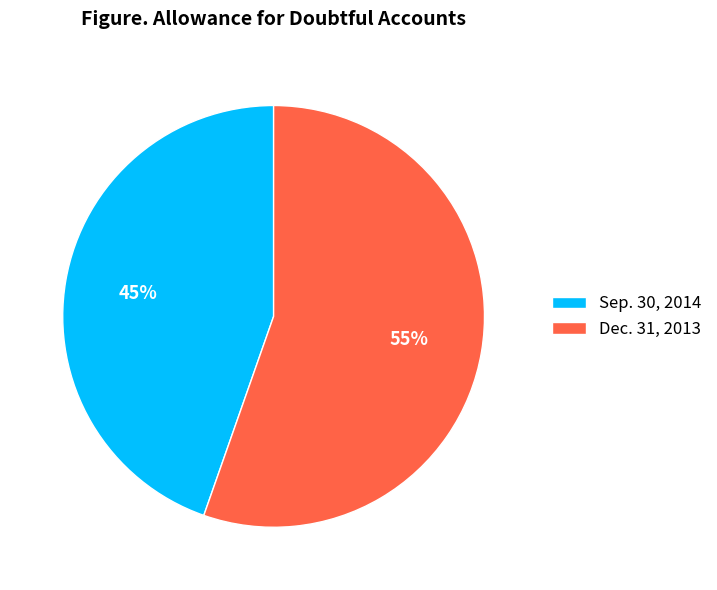

What is the ratio of the value at Dec. 31, 2013 to the value at Sep. 30, 2014?

1.2